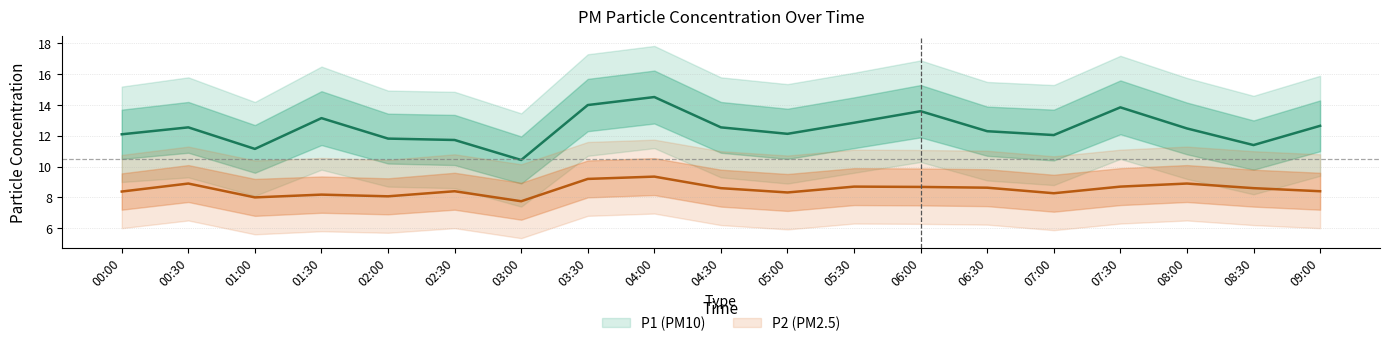

What is the sum of the P1 values at 07:00 and 08:00?

24.5